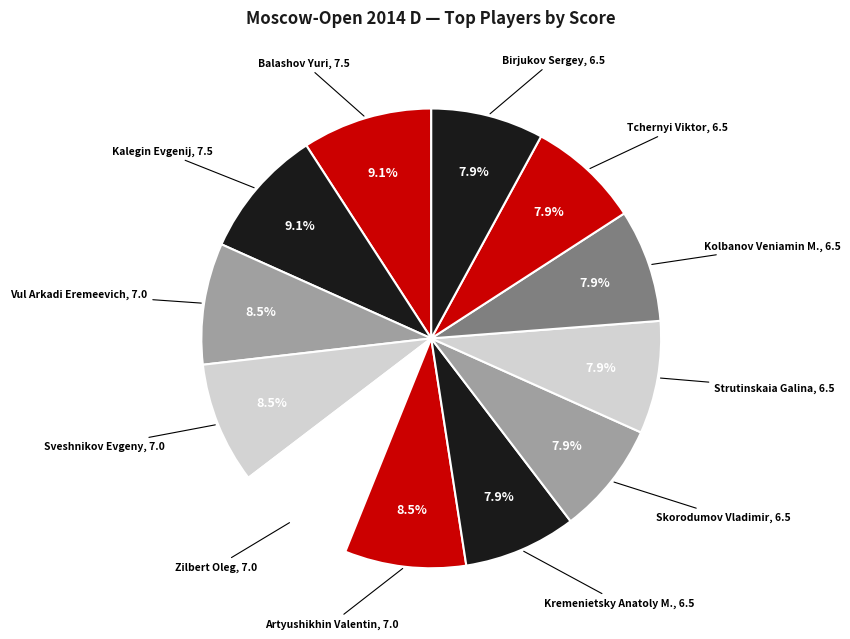

Count the number of slices in the pie.

12